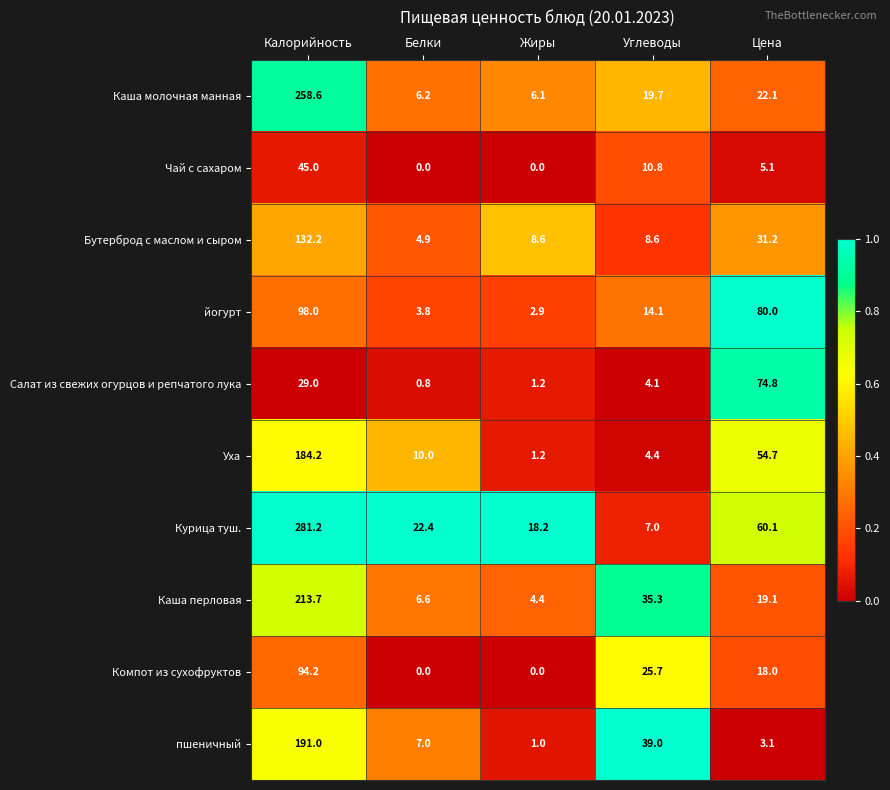

The пшеничный series shows 0.4 at Жиры. True or false?

False